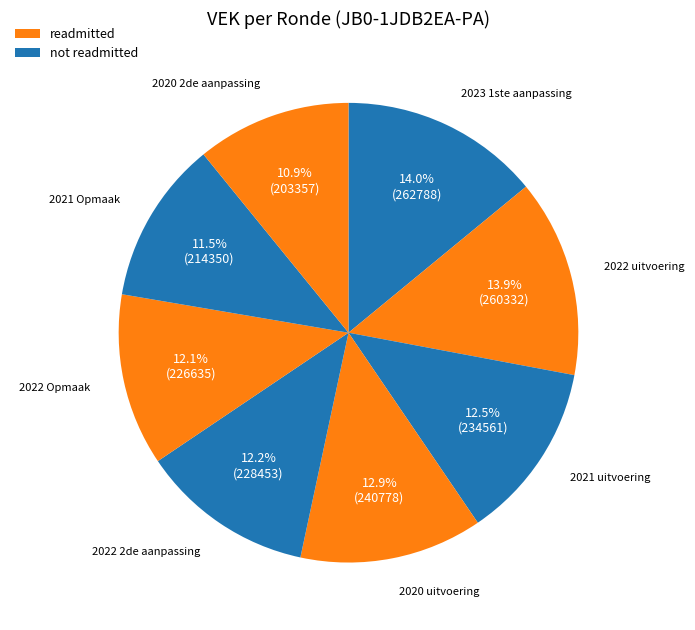

Count the number of slices in the pie.

8